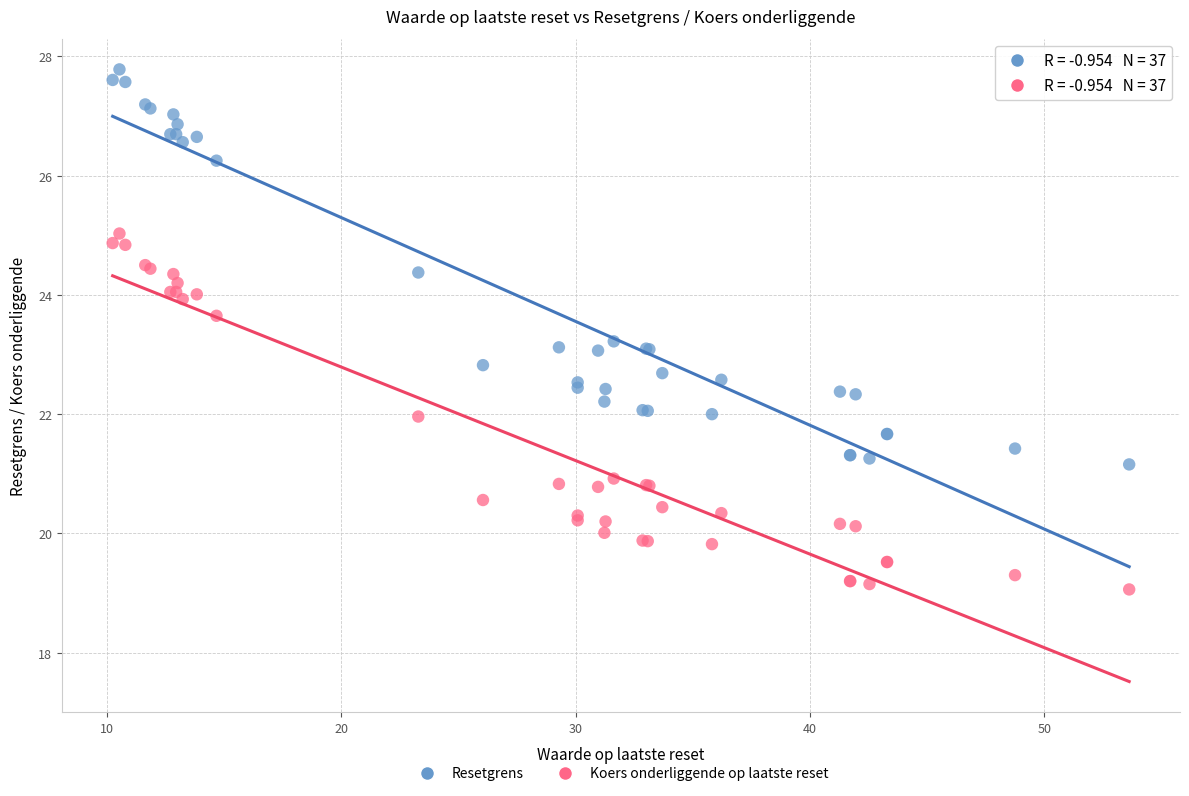

Which series has the largest Y range (max minus min)?

Resetgrens